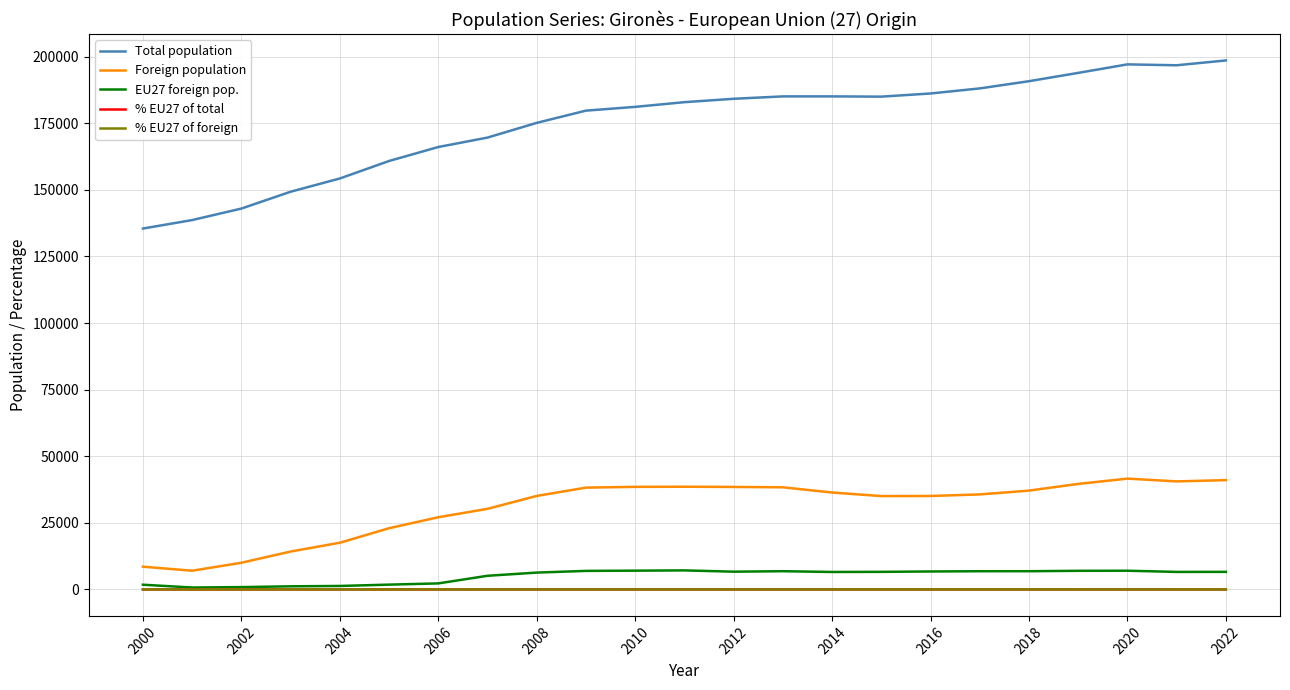

True or false: Total population and Foreign population intersect in this chart.

False